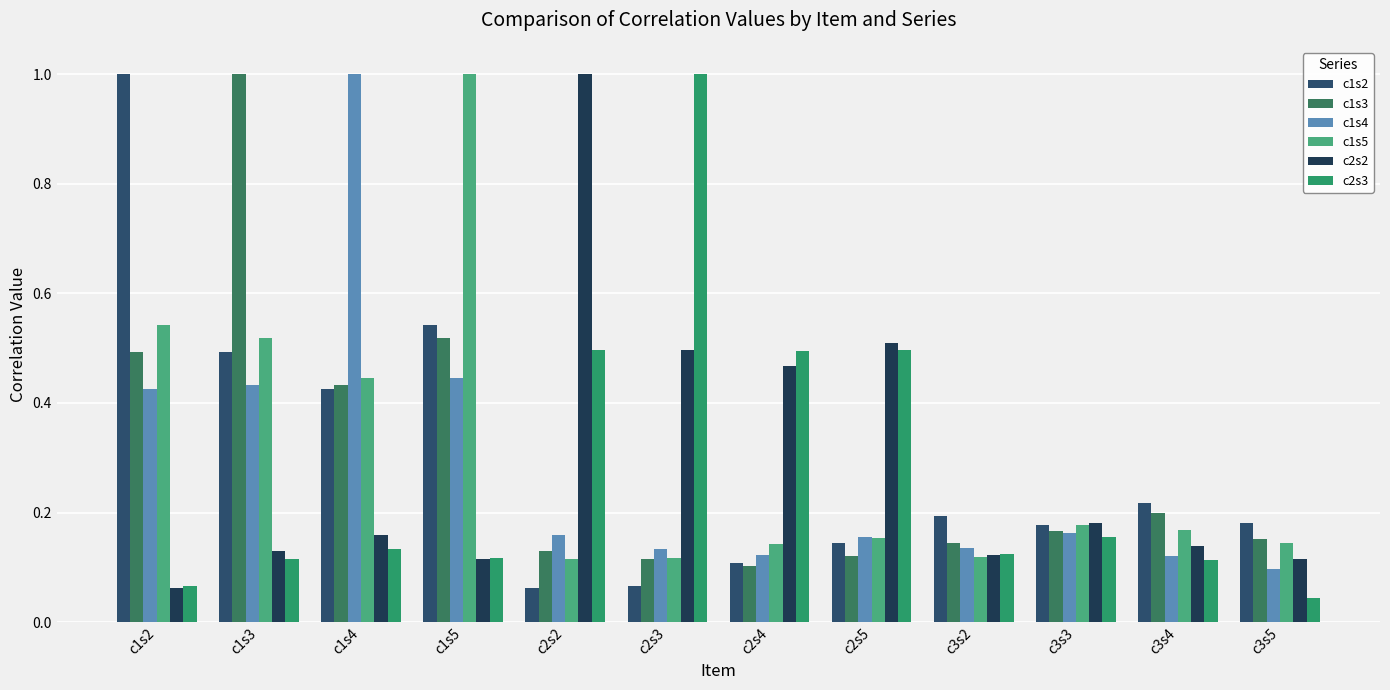

Reading left to right, extract all data points from this chart.

c1s2: 1.0	0.5	0.4	0.5	0.1	0.1	0.1	0.1	0.2	0.2	0.2	0.2
c1s3: 0.5	1.0	0.4	0.5	0.1	0.1	0.1	0.1	0.1	0.2	0.2	0.2
c1s4: 0.4	0.4	1.0	0.4	0.2	0.1	0.1	0.2	0.1	0.2	0.1	0.1
c1s5: 0.5	0.5	0.4	1.0	0.1	0.1	0.1	0.2	0.1	0.2	0.2	0.1
c2s2: 0.1	0.1	0.2	0.1	1.0	0.5	0.5	0.5	0.1	0.2	0.1	0.1
c2s3: 0.1	0.1	0.1	0.1	0.5	1.0	0.5	0.5	0.1	0.2	0.1	0.0